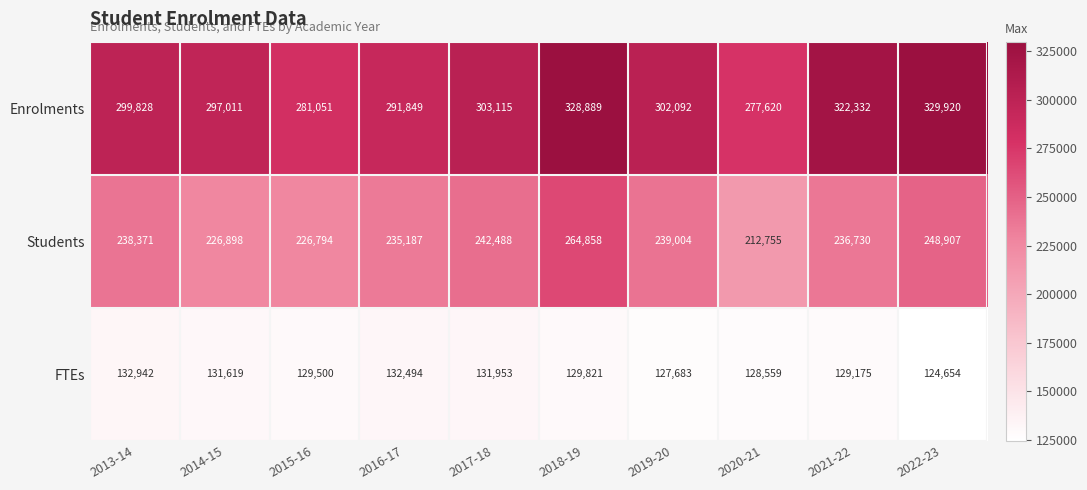

Reading left to right, what are all the values shown in this chart?

Enrolments: 2013-14=299828	2014-15=297011	2015-16=281051	2016-17=291849	2017-18=303115	2018-19=328889	2019-20=302092	2020-21=277620	2021-22=322332	2022-23=329920
Students: 2013-14=238371	2014-15=226898	2015-16=226794	2016-17=235187	2017-18=242488	2018-19=264858	2019-20=239004	2020-21=212755	2021-22=236730	2022-23=248907
FTEs: 2013-14=132942	2014-15=131619	2015-16=129500	2016-17=132494	2017-18=131953	2018-19=129821	2019-20=127683	2020-21=128559	2021-22=129175	2022-23=124654